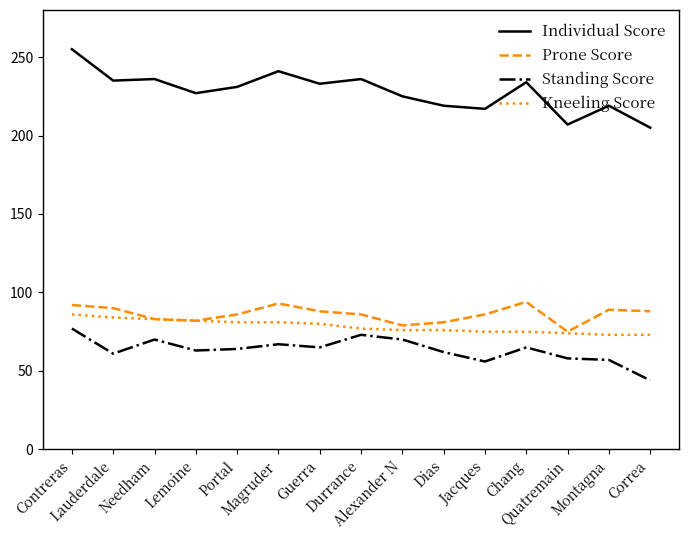

In Prone Score, how many points are higher than both neighbors (excluding endpoints)?

3